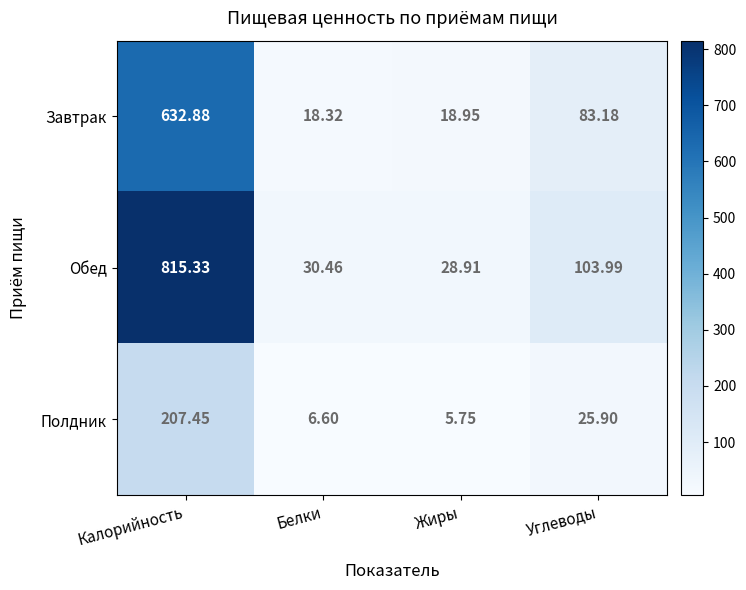

Rank the series by their average value, from lowest to highest.

Полдник, Завтрак, Обед